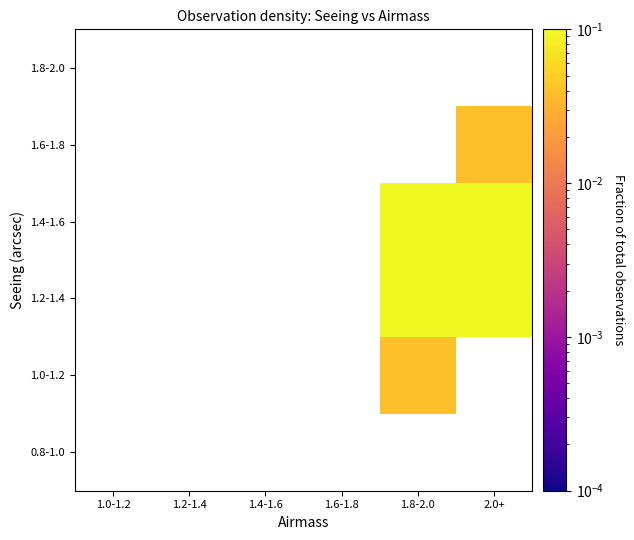

Is the value of 1.8-2.0 at 1.4-1.6 greater than the value of 1.2-1.4 at 1.8-2.0?

No